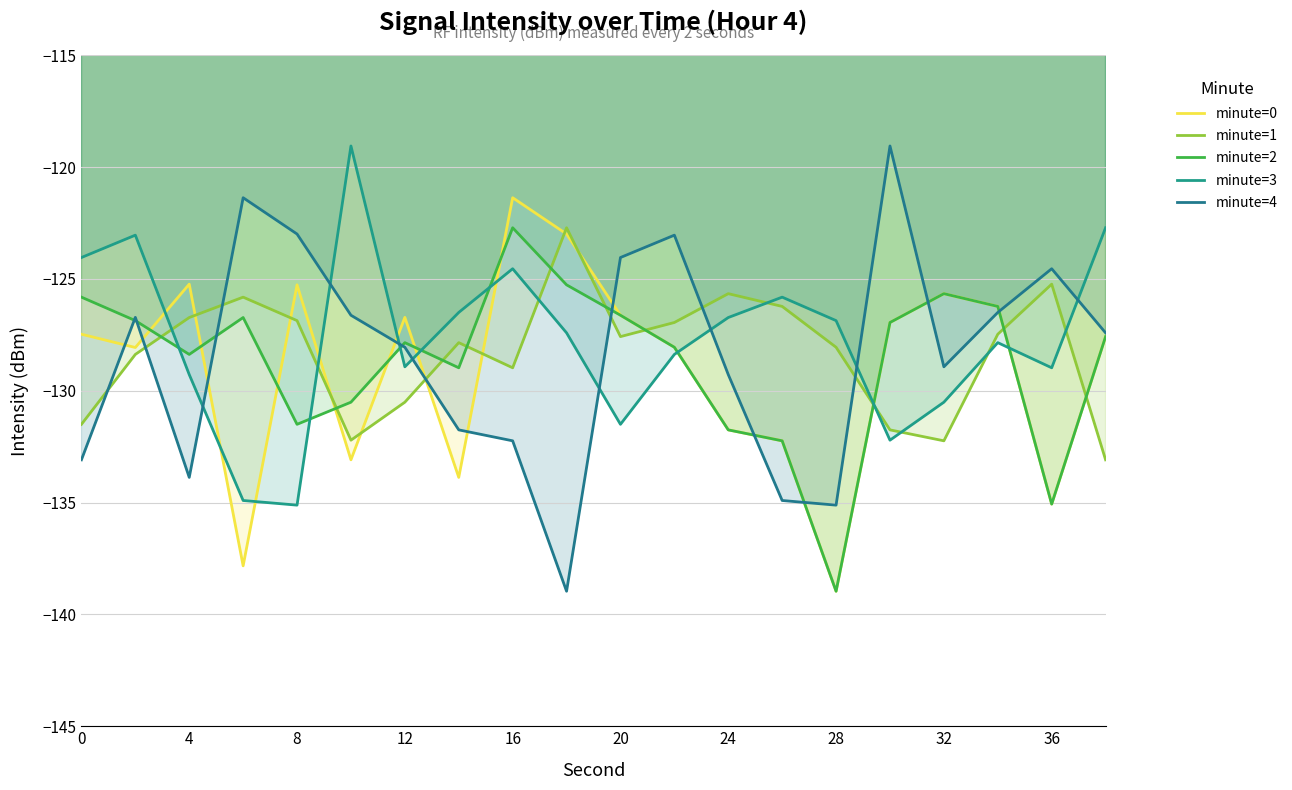

Is it true that minute=0 equals -220.0 at 16?

False